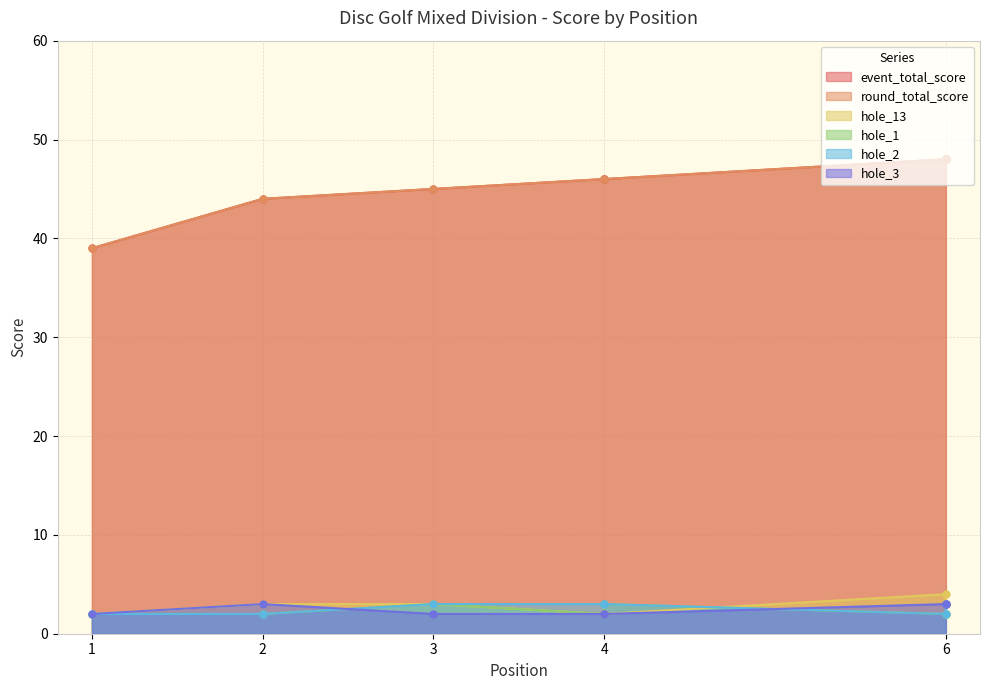

What is the value of the hole_1 point at the 1st from the left?

2